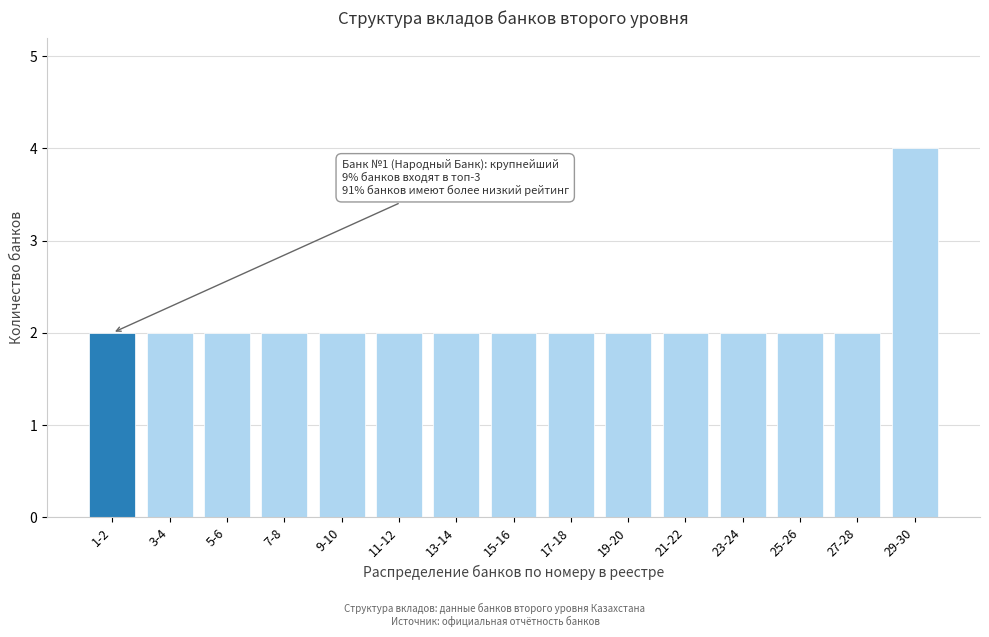

Reading left to right, transcribe all the data shown in this chart.

1-2=2	3-4=2	5-6=2	7-8=2	9-10=2	11-12=2	13-14=2	15-16=2	17-18=2	19-20=2	21-22=2	23-24=2	25-26=2	27-28=2	29-30=4